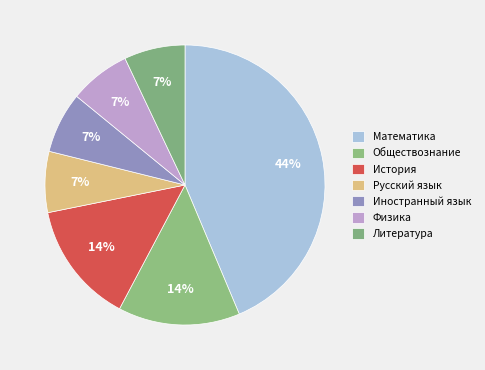

How many slices are in this pie chart?

7